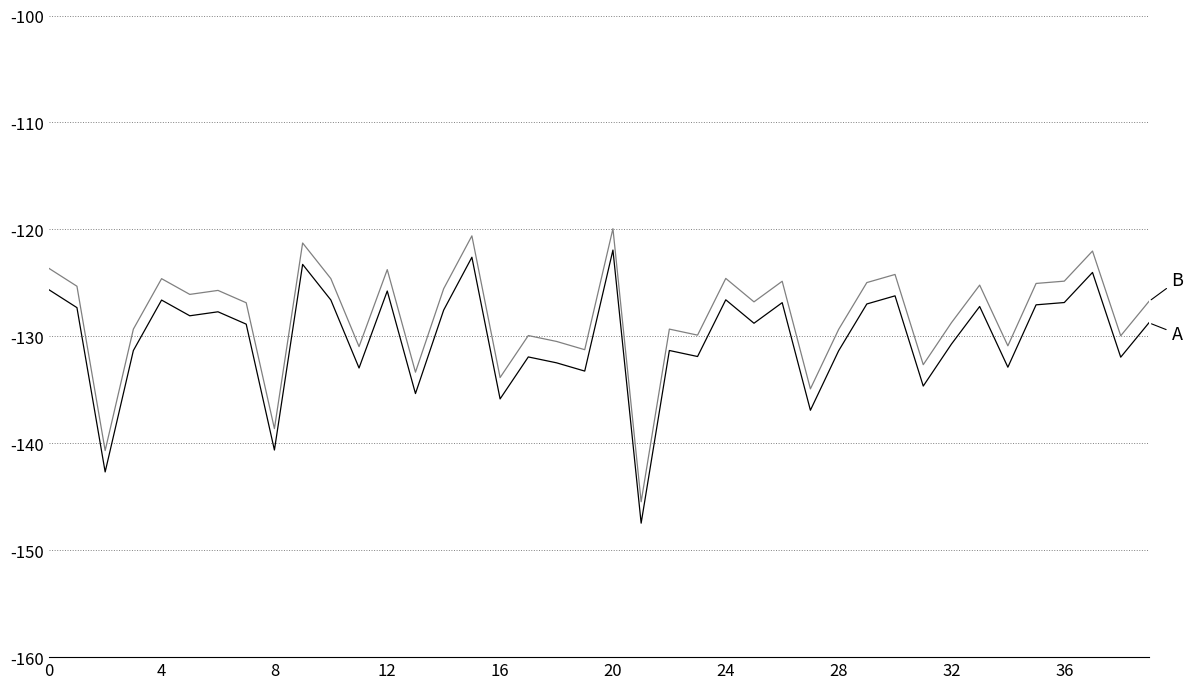

What is the greatest value displayed?

-119.9